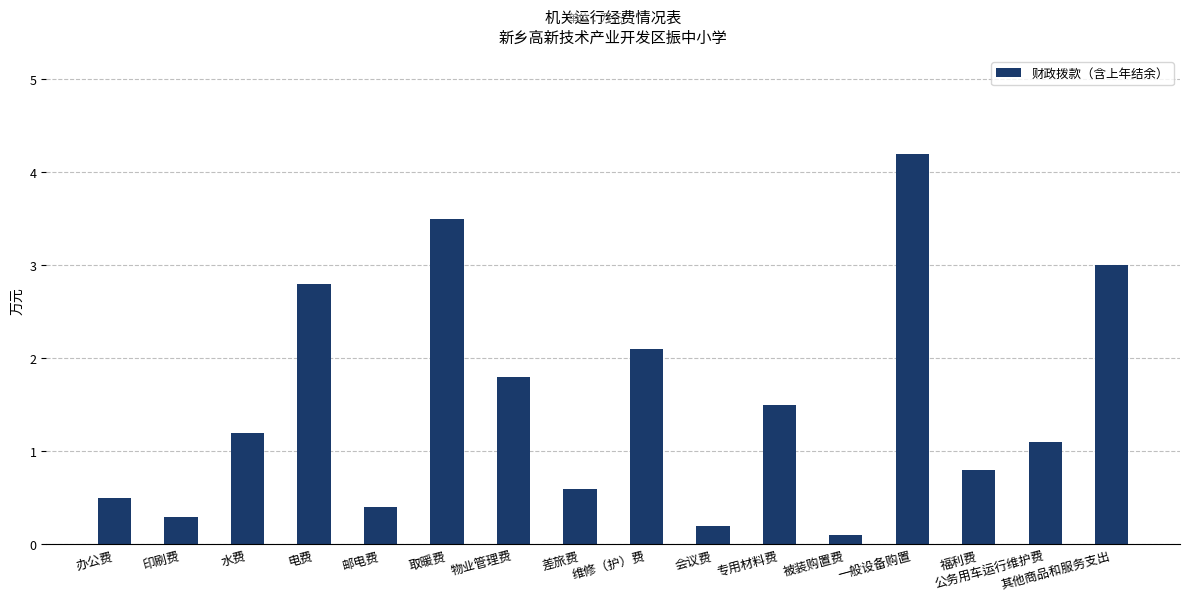

Reading right to left, list all the values displayed in this chart.

其他商品和服务支出=3.0	公务用车运行维护费=1.1	福利费=0.8	一般设备购置=4.2	被装购置费=0.1	专用材料费=1.5	会议费=0.2	维修（护）费=2.1	差旅费=0.6	物业管理费=1.8	取暖费=3.5	邮电费=0.4	电费=2.8	水费=1.2	印刷费=0.3	办公费=0.5